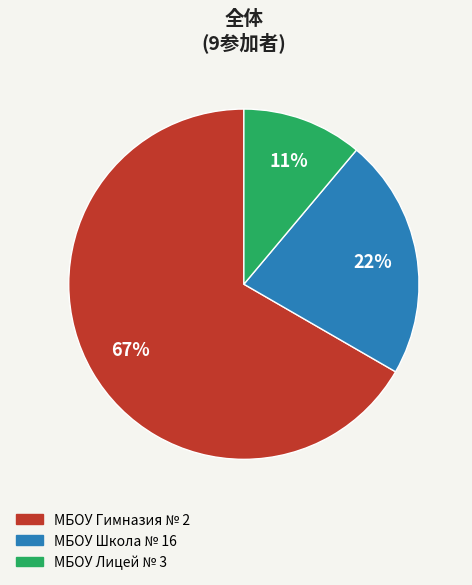

Is it true that МБОУ Лицей № 3 is 25% of the pie?

False